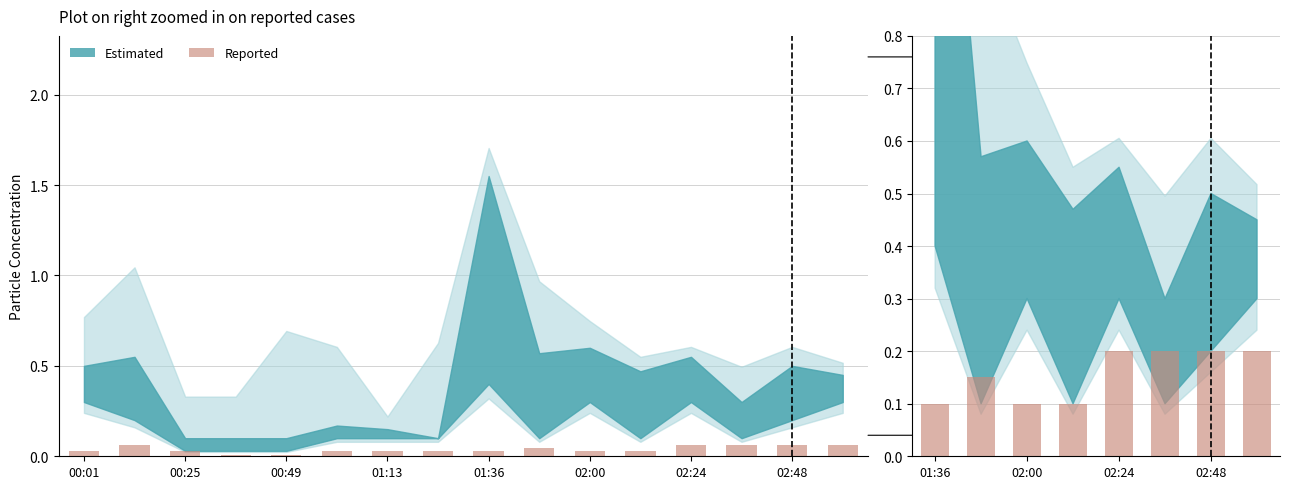

What position from the right is 02:24?

4